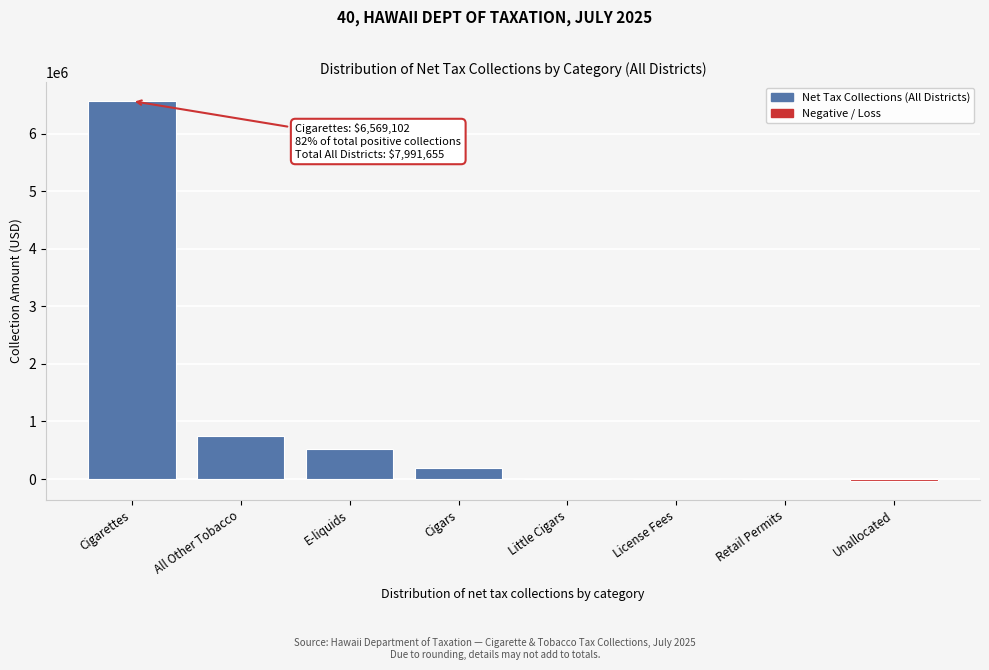

Which label corresponds to the largest value in the chart?

Cigarettes